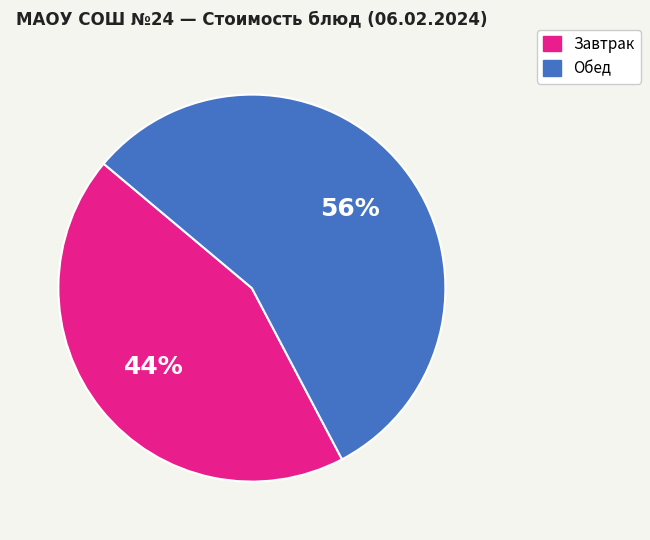

Does any single category account for the majority?

Yes